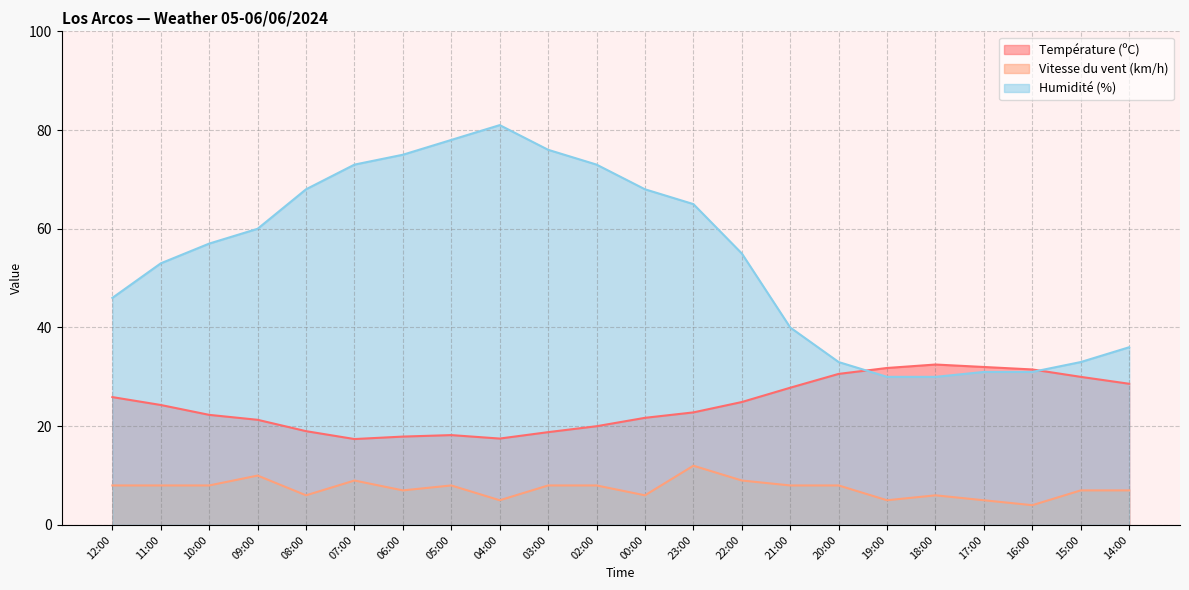

Reading left to right, transcribe all the data shown in this chart.

Température (ºC): 25.9	24.3	22.3	21.3	19.0	17.4	17.9	18.2	17.5	18.8	20.0	21.7	22.8	24.9	27.8	30.6	31.8	32.5	32.0	31.5	30.0	28.6
Vitesse du vent (km/h): 8.0	8.0	8.0	10.0	6.0	9.0	7.0	8.0	5.0	8.0	8.0	6.0	12.0	9.0	8.0	8.0	5.0	6.0	5.0	4.0	7.0	7.0
Humidité (%): 46.0	53.0	57.0	60.0	68.0	73.0	75.0	78.0	81.0	76.0	73.0	68.0	65.0	55.0	40.0	33.0	30.0	30.0	31.0	31.0	33.0	36.0